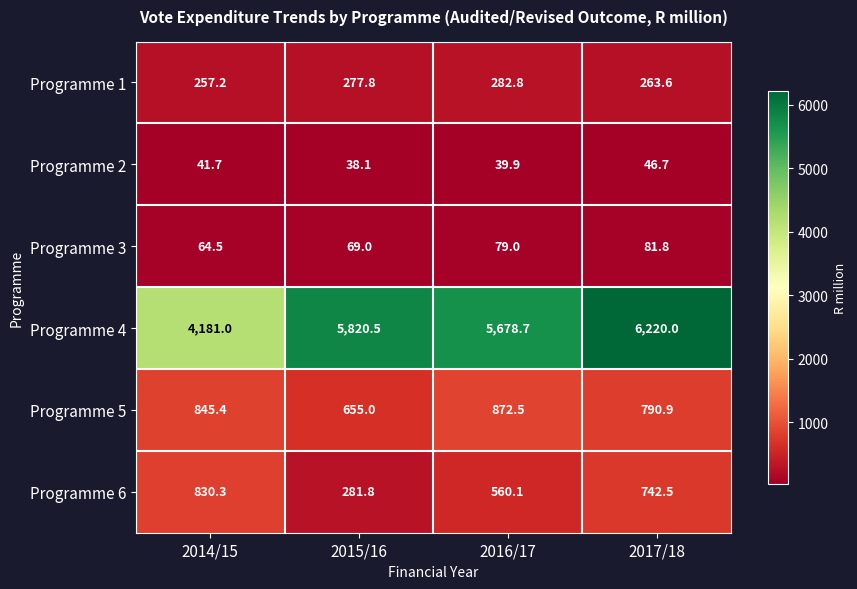

What is the total value across all series at 2016/17?

7513.0